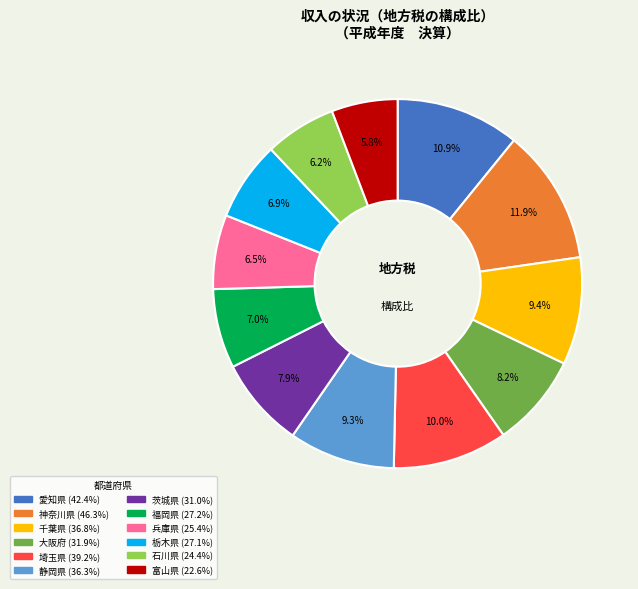

To the nearest percent, what is the average slice percentage?

8%